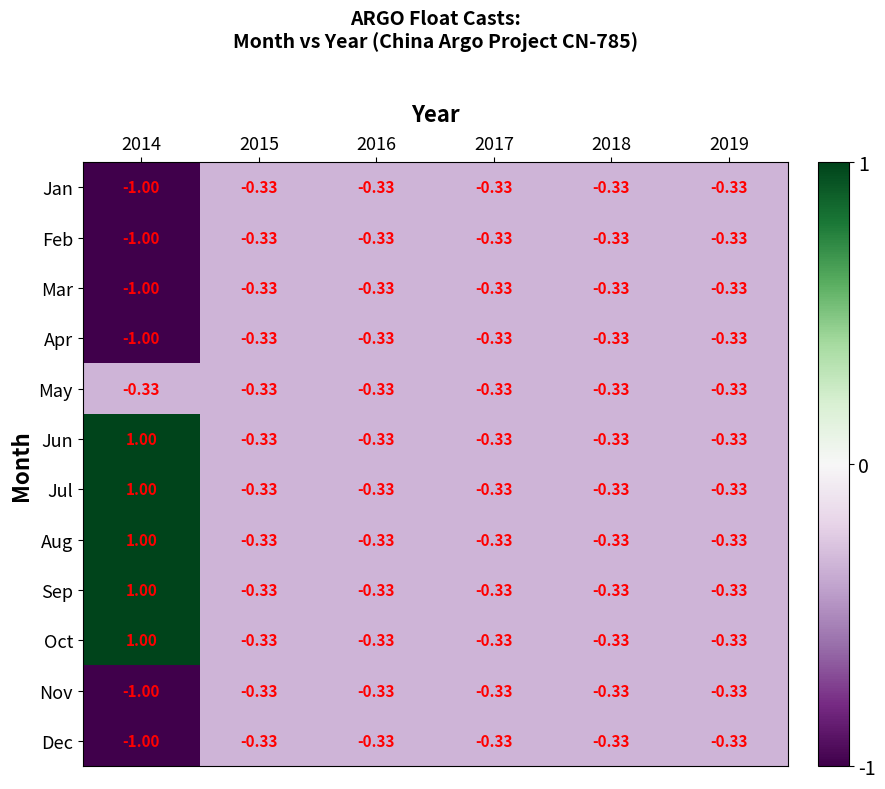

How many distinct data groups are displayed?

12